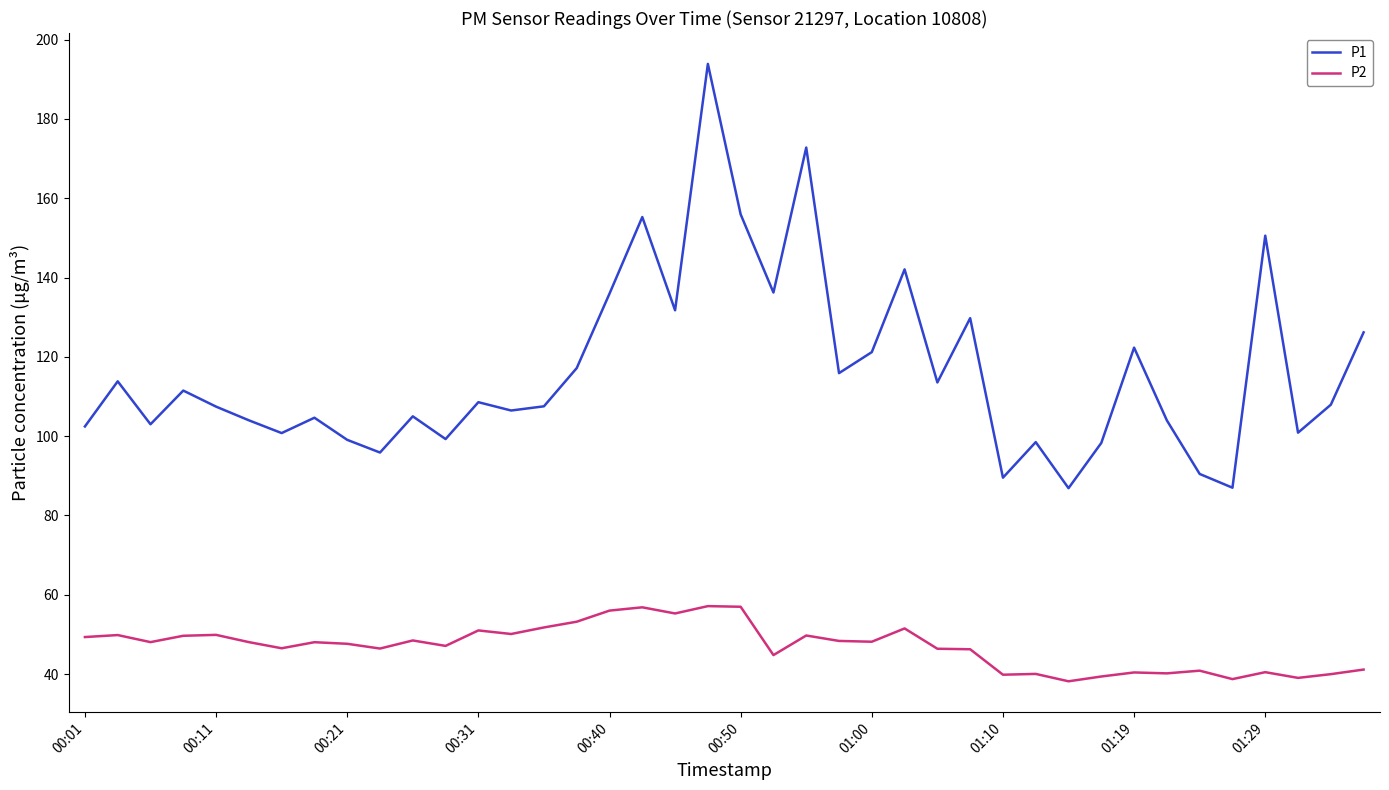

What is the difference between the maximum and minimum values in the P1 series?

107.0